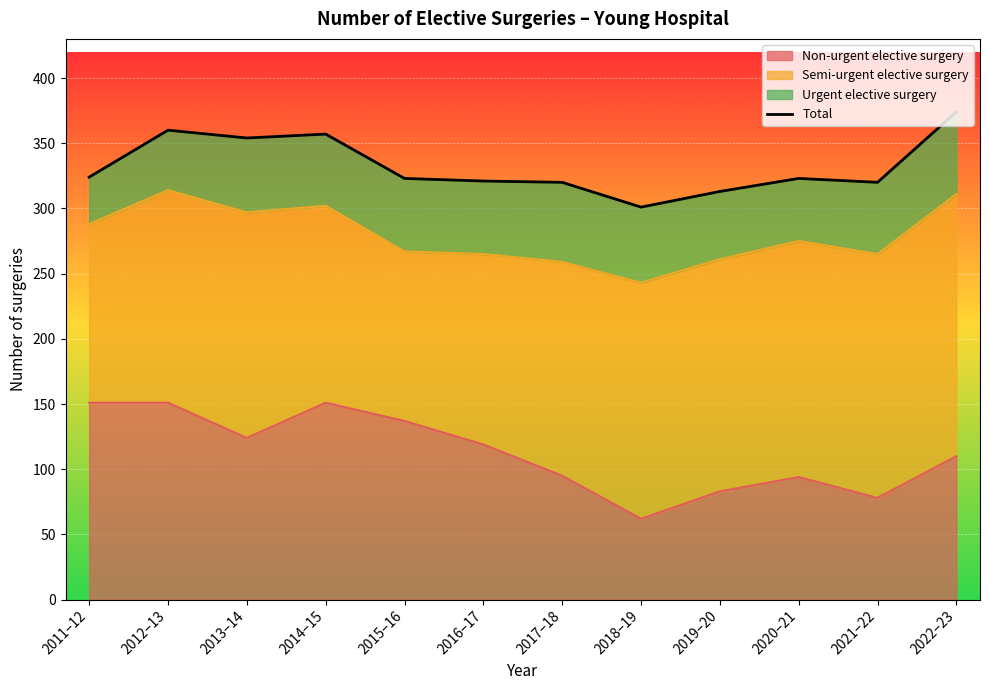

List the labels in order of value, smallest first.

2018–19, 2019–20, 2017–18, 2021–22, 2016–17, 2015–16, 2020–21, 2011–12, 2013–14, 2014–15, 2012–13, 2022–23